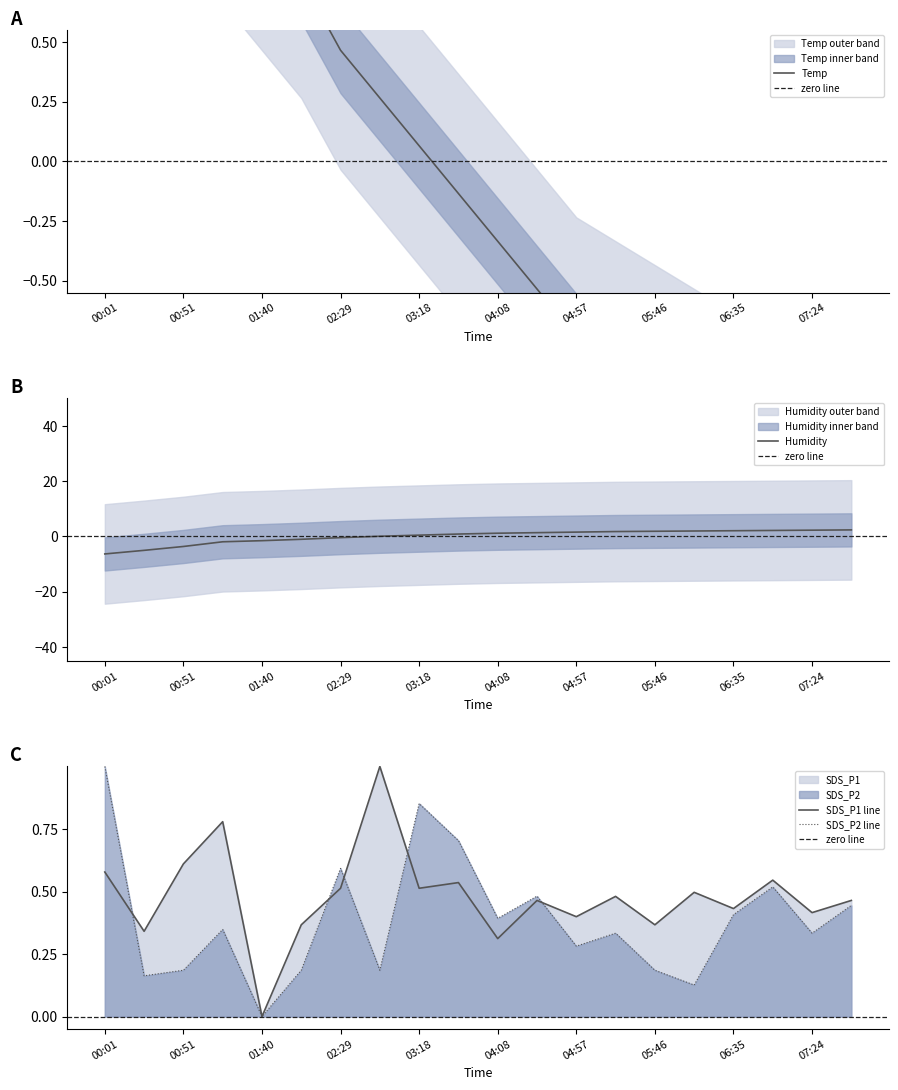

Which label corresponds to the smallest value in the chart?

00:01